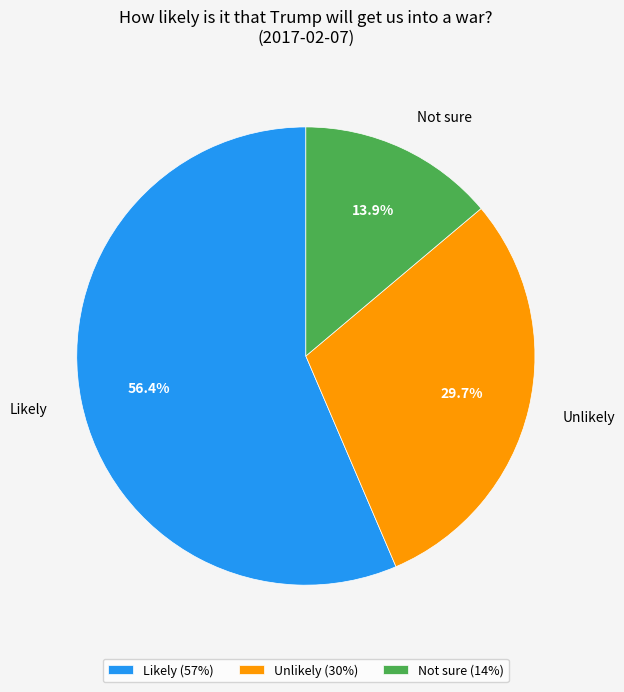

Between Not sure and Unlikely, which is larger?

Unlikely